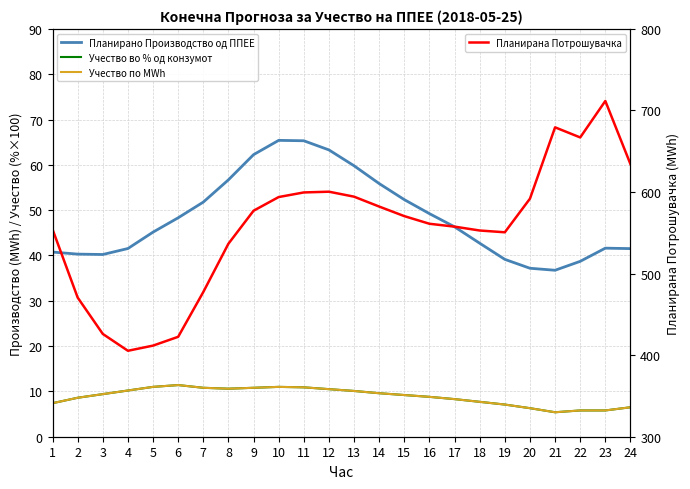

Where is the first local minimum for Учество по MWh?

8